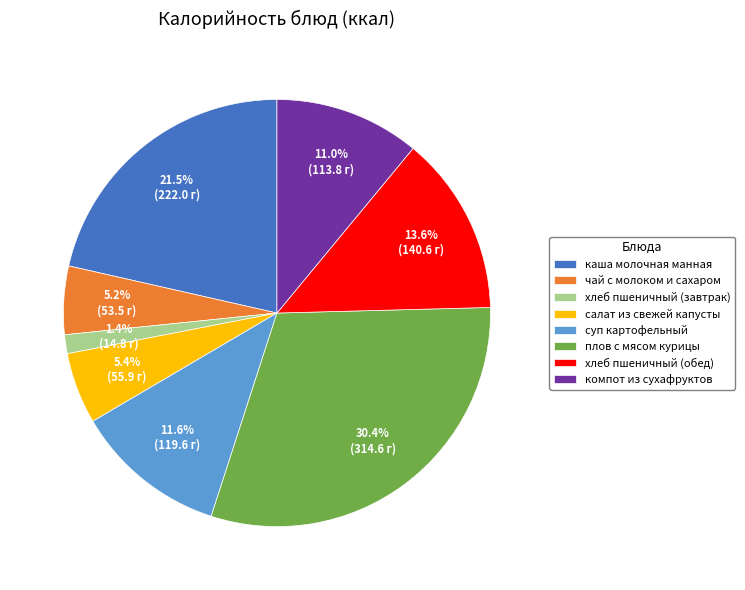

What is the ratio of the value at суп картофельный to the value at компот из сухафруктов?

1.1